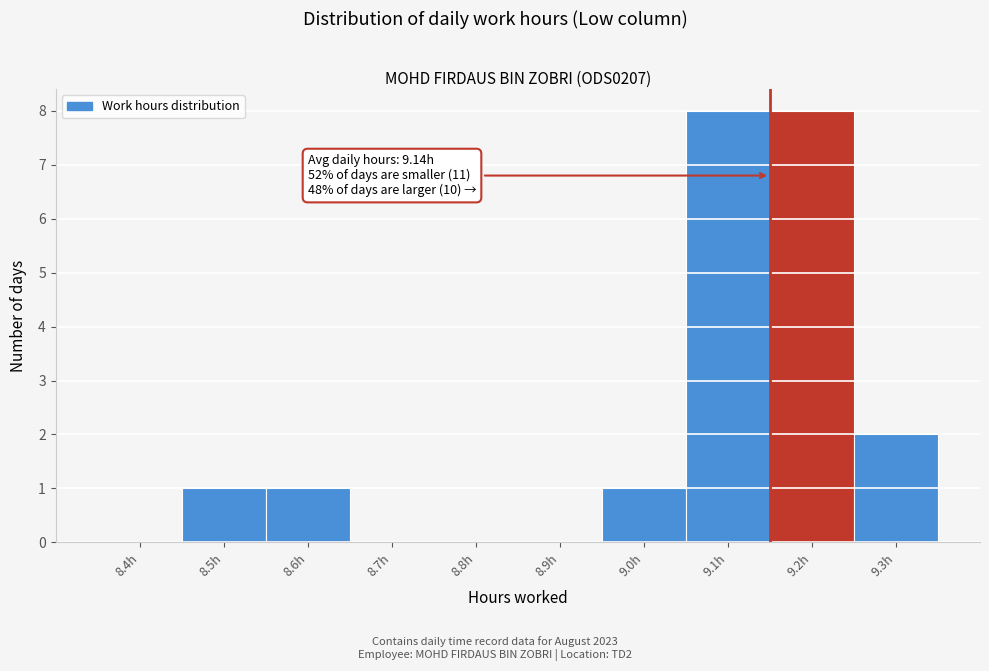

Reading left to right, extract all data points from this chart.

8.4h=0	8.5h=1	8.6h=1	8.7h=0	8.8h=0	8.9h=0	9.0h=1	9.1h=8	9.2h=8	9.3h=2